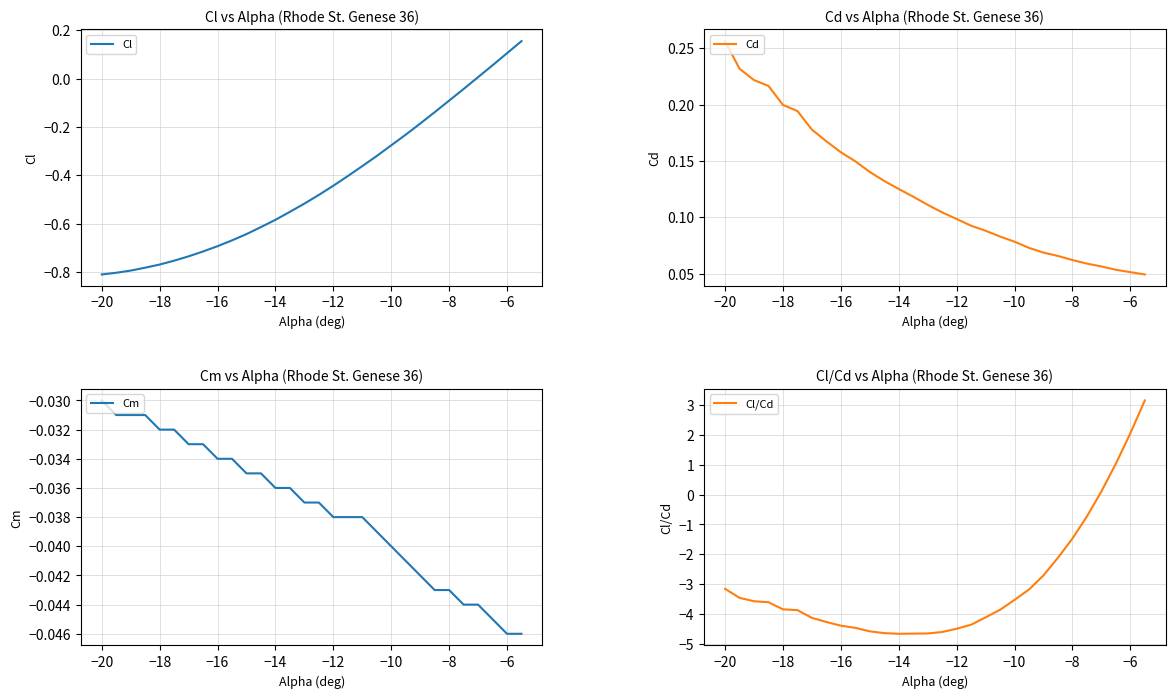

Reading left to right, what are all the values shown in this chart?

Cl: -0.8	-0.8	-0.8	-0.8	-0.8	-0.8	-0.7	-0.7	-0.7	-0.7	-0.6	-0.6	-0.6	-0.6	-0.5	-0.5	-0.4	-0.4	-0.4	-0.3	-0.3	-0.2	-0.2	-0.1	-0.1	-0.0	0.0	0.1	0.1	0.2
Cd: 0.3	0.2	0.2	0.2	0.2	0.2	0.2	0.2	0.2	0.1	0.1	0.1	0.1	0.1	0.1	0.1	0.1	0.1	0.1	0.1	0.1	0.1	0.1	0.1	0.1	0.1	0.1	0.1	0.1	0.0
Cm: -0.0	-0.0	-0.0	-0.0	-0.0	-0.0	-0.0	-0.0	-0.0	-0.0	-0.0	-0.0	-0.0	-0.0	-0.0	-0.0	-0.0	-0.0	-0.0	-0.0	-0.0	-0.0	-0.0	-0.0	-0.0	-0.0	-0.0	-0.0	-0.0	-0.0
Cl/Cd: -3.2	-3.5	-3.6	-3.6	-3.8	-3.9	-4.1	-4.3	-4.4	-4.5	-4.6	-4.6	-4.7	-4.7	-4.7	-4.6	-4.5	-4.4	-4.1	-3.9	-3.5	-3.2	-2.7	-2.1	-1.5	-0.7	0.1	1.0	2.1	3.2